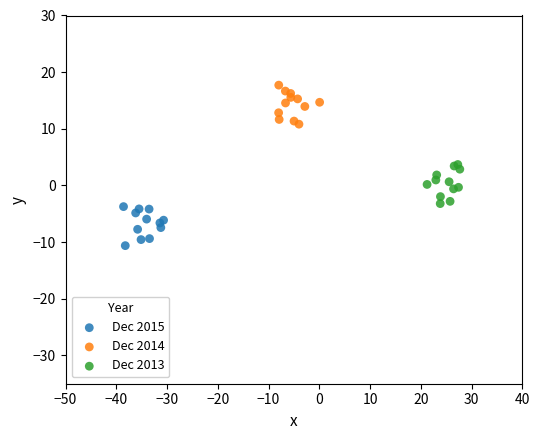

What are all the series names shown in the legend?

Dec 2015, Dec 2014, Dec 2013